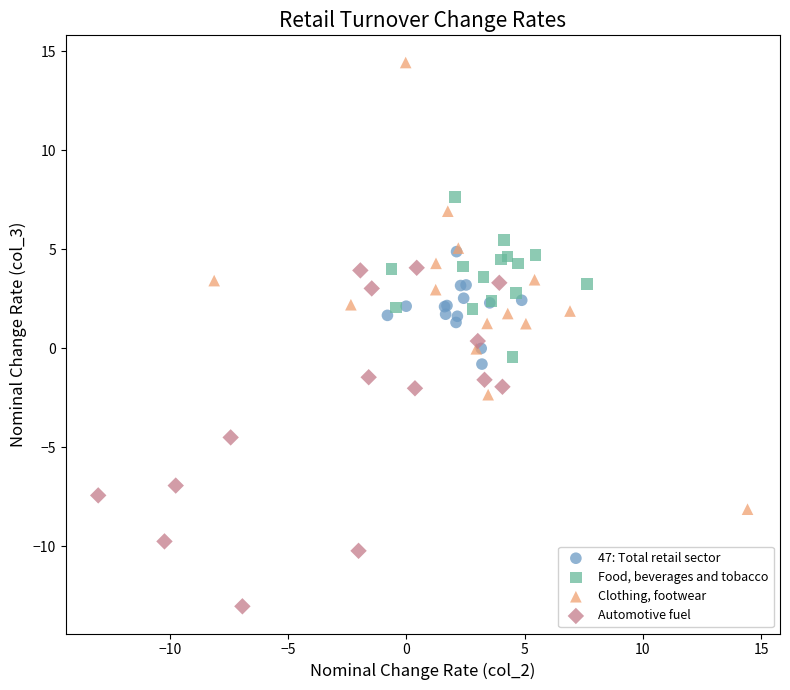

Which series contains the lowest Y value?

Automotive fuel